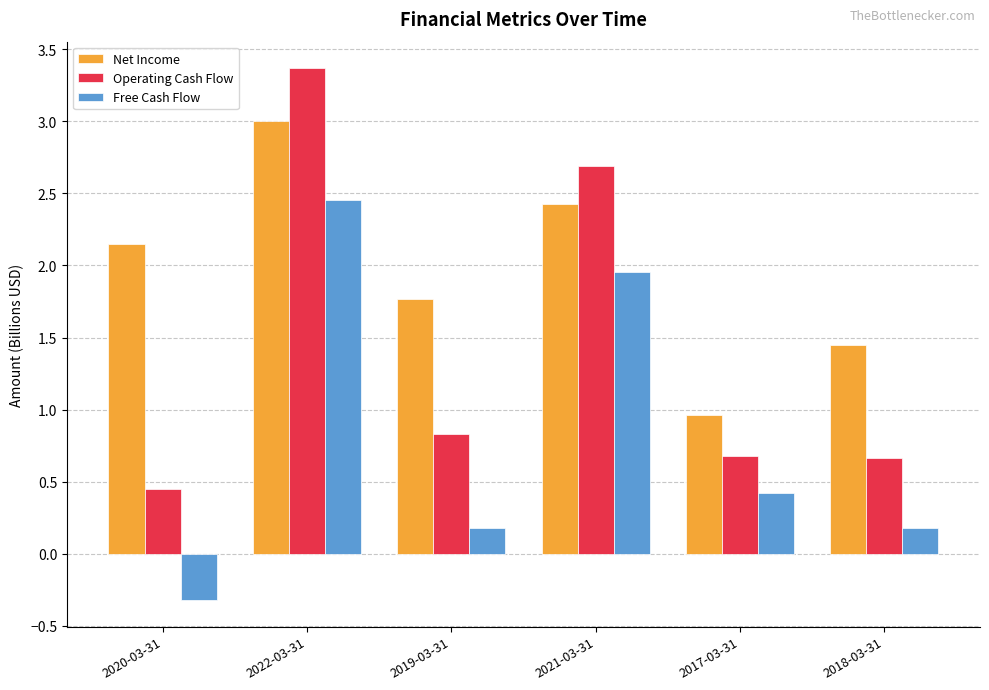

Rank the categories by Net Income value from lowest to highest.

2017-03-31, 2018-03-31, 2019-03-31, 2020-03-31, 2021-03-31, 2022-03-31